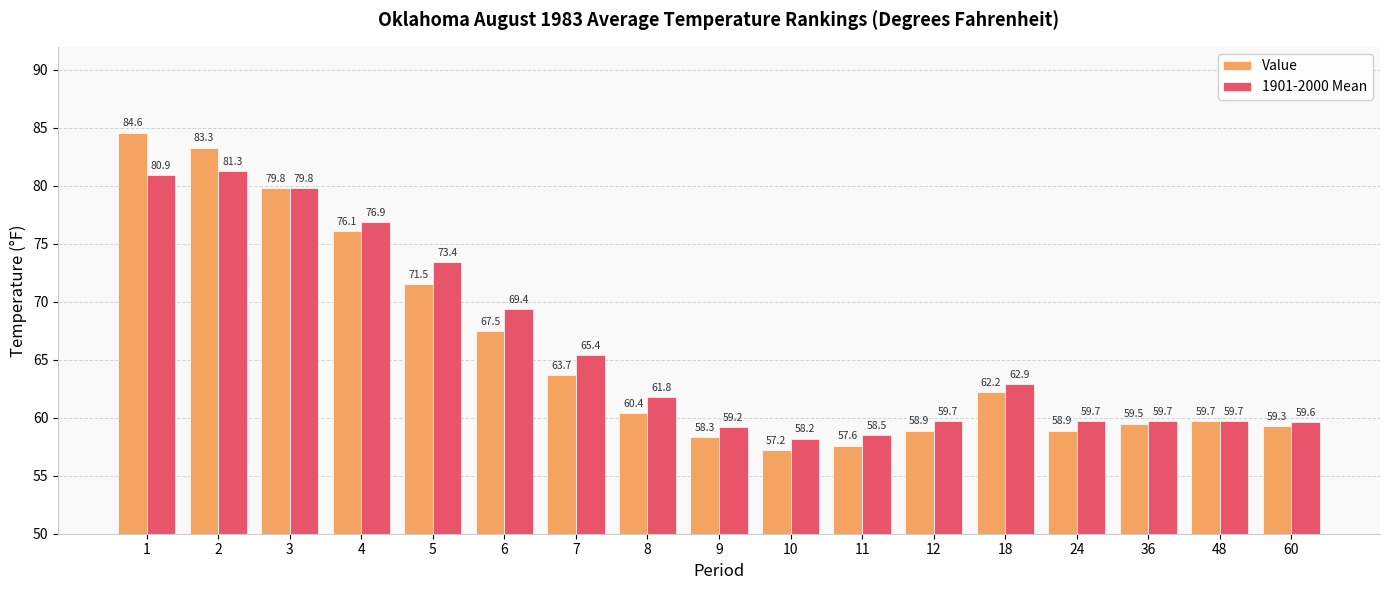

What is the value of the 1901-2000 Mean bar at the 10th from the left?

58.2